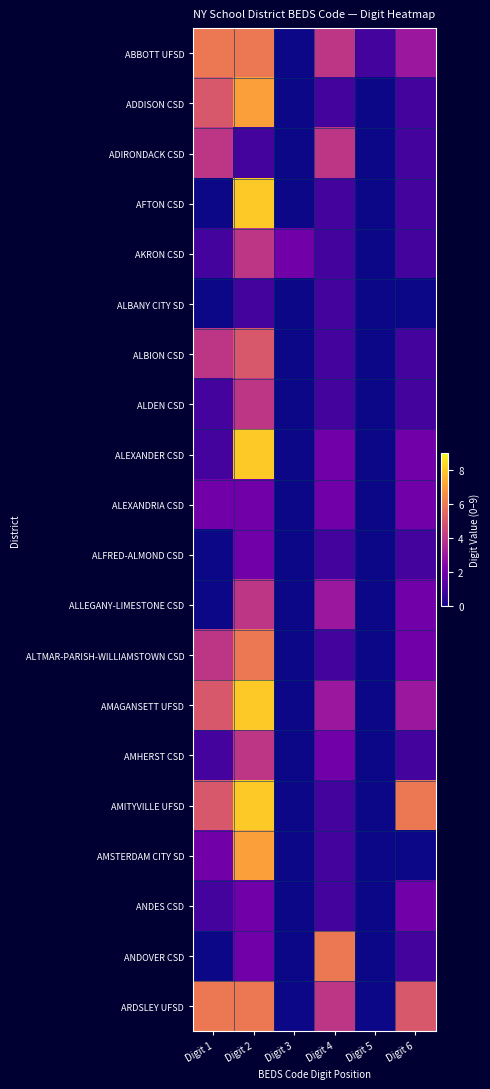

Reading left to right, transcribe all the data shown in this chart.

ABBOTT UFSD: Digit 1=6	Digit 2=6	Digit 3=0	Digit 4=4	Digit 5=1	Digit 6=3
ADDISON CSD: Digit 1=5	Digit 2=7	Digit 3=0	Digit 4=1	Digit 5=0	Digit 6=1
ADIRONDACK CSD: Digit 1=4	Digit 2=1	Digit 3=0	Digit 4=4	Digit 5=0	Digit 6=1
AFTON CSD: Digit 1=0	Digit 2=8	Digit 3=0	Digit 4=1	Digit 5=0	Digit 6=1
AKRON CSD: Digit 1=1	Digit 2=4	Digit 3=2	Digit 4=1	Digit 5=0	Digit 6=1
ALBANY CITY SD: Digit 1=0	Digit 2=1	Digit 3=0	Digit 4=1	Digit 5=0	Digit 6=0
ALBION CSD: Digit 1=4	Digit 2=5	Digit 3=0	Digit 4=1	Digit 5=0	Digit 6=1
ALDEN CSD: Digit 1=1	Digit 2=4	Digit 3=0	Digit 4=1	Digit 5=0	Digit 6=1
ALEXANDER CSD: Digit 1=1	Digit 2=8	Digit 3=0	Digit 4=2	Digit 5=0	Digit 6=2
ALEXANDRIA CSD: Digit 1=2	Digit 2=2	Digit 3=0	Digit 4=2	Digit 5=0	Digit 6=2
ALFRED-ALMOND CSD: Digit 1=0	Digit 2=2	Digit 3=0	Digit 4=1	Digit 5=0	Digit 6=1
ALLEGANY-LIMESTONE CSD: Digit 1=0	Digit 2=4	Digit 3=0	Digit 4=3	Digit 5=0	Digit 6=2
ALTMAR-PARISH-WILLIAMSTOWN CSD: Digit 1=4	Digit 2=6	Digit 3=0	Digit 4=1	Digit 5=0	Digit 6=2
AMAGANSETT UFSD: Digit 1=5	Digit 2=8	Digit 3=0	Digit 4=3	Digit 5=0	Digit 6=3
AMHERST CSD: Digit 1=1	Digit 2=4	Digit 3=0	Digit 4=2	Digit 5=0	Digit 6=1
AMITYVILLE UFSD: Digit 1=5	Digit 2=8	Digit 3=0	Digit 4=1	Digit 5=0	Digit 6=6
AMSTERDAM CITY SD: Digit 1=2	Digit 2=7	Digit 3=0	Digit 4=1	Digit 5=0	Digit 6=0
ANDES CSD: Digit 1=1	Digit 2=2	Digit 3=0	Digit 4=1	Digit 5=0	Digit 6=2
ANDOVER CSD: Digit 1=0	Digit 2=2	Digit 3=0	Digit 4=6	Digit 5=0	Digit 6=1
ARDSLEY UFSD: Digit 1=6	Digit 2=6	Digit 3=0	Digit 4=4	Digit 5=0	Digit 6=5